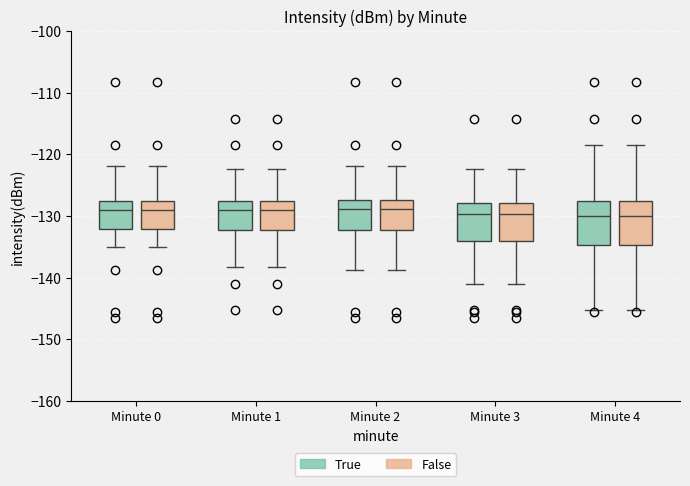

Reading left to right, transcribe this box plot: for each box, give where its median line is, the range the box spans, and where its two whiskers end, as read against the y-axis. The values are not printed on the chart, so give them approximately, as read against the axis.

Minute 0 (True): median -129, box -132 to -128, whiskers -135 to -122
Minute 0 (False): median -129, box -132 to -128, whiskers -135 to -122
Minute 1 (True): median -129, box -132 to -128, whiskers -138 to -122
Minute 1 (False): median -129, box -132 to -128, whiskers -138 to -122
Minute 2 (True): median -129, box -132 to -127, whiskers -139 to -122
Minute 2 (False): median -129, box -132 to -127, whiskers -139 to -122
Minute 3 (True): median -130, box -134 to -128, whiskers -141 to -122
Minute 3 (False): median -130, box -134 to -128, whiskers -141 to -122
Minute 4 (True): median -130, box -135 to -128, whiskers -145 to -119
Minute 4 (False): median -130, box -135 to -128, whiskers -145 to -119